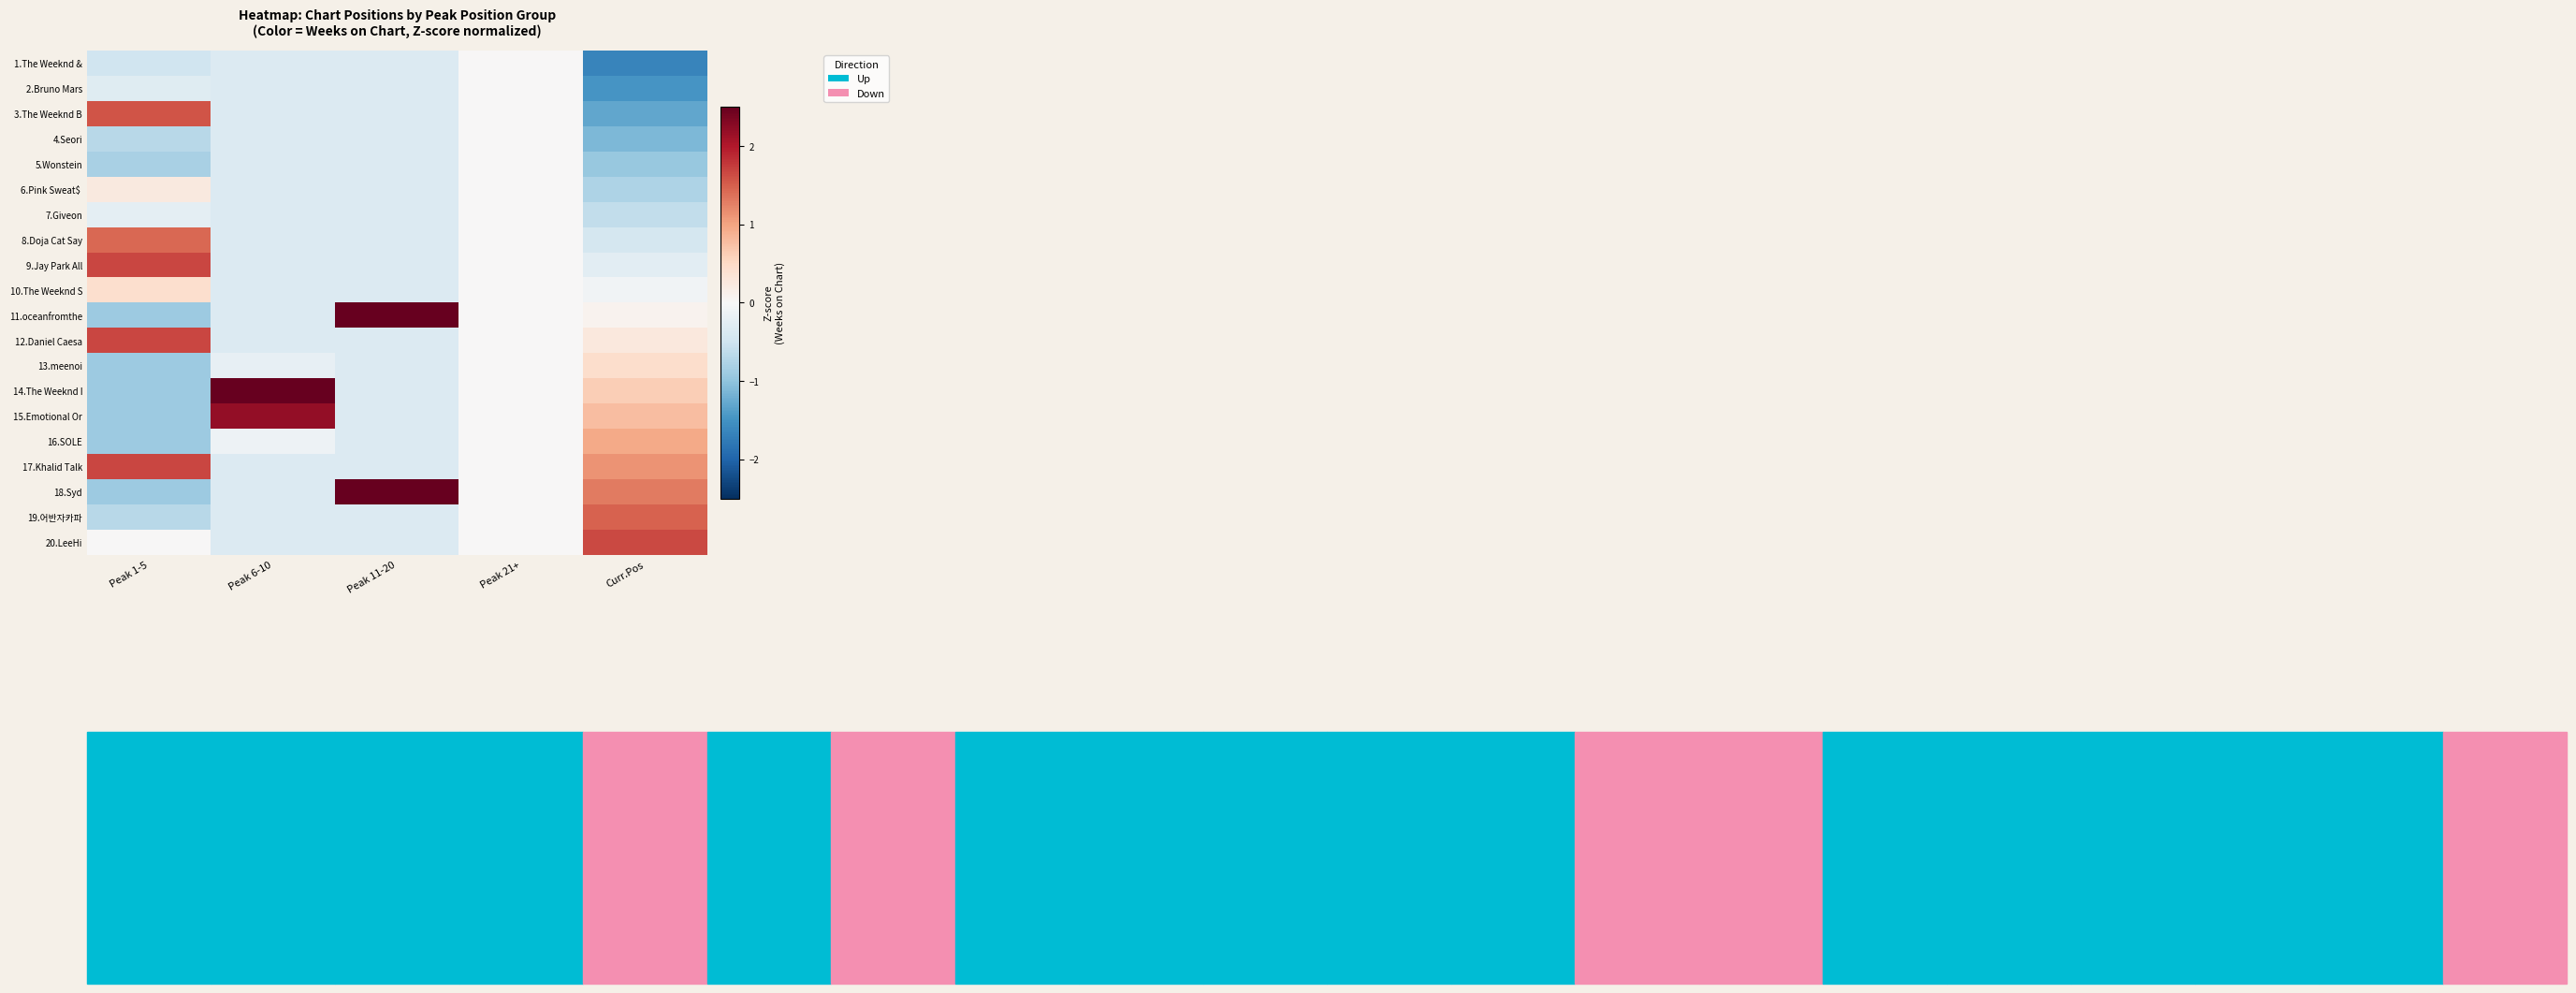

At which category is the sum across all series the highest?

Peak 21+